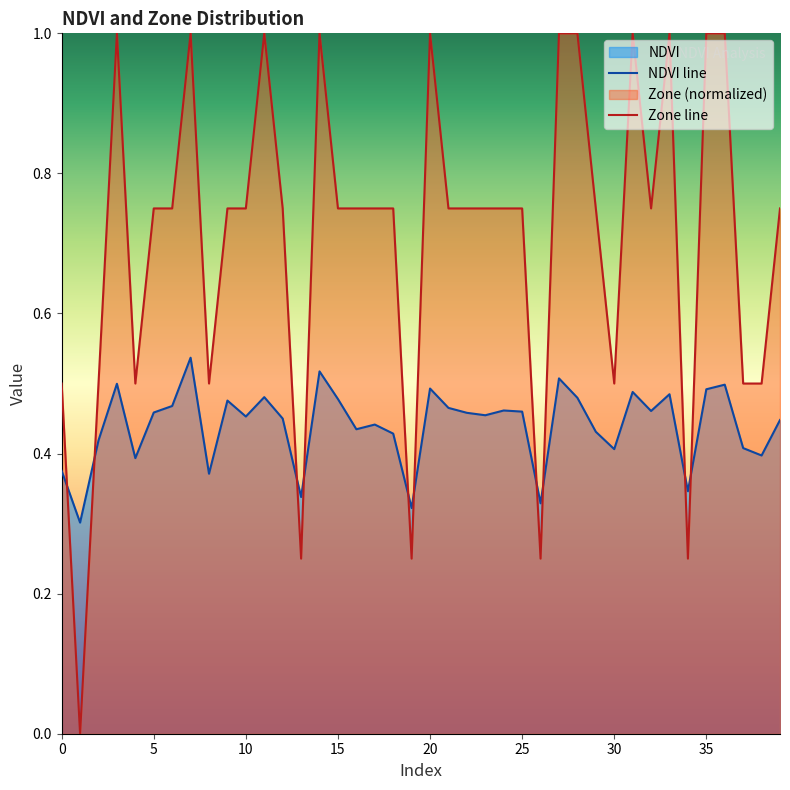

Rank the series by their maximum value, from highest to lowest.

Zone line, NDVI line